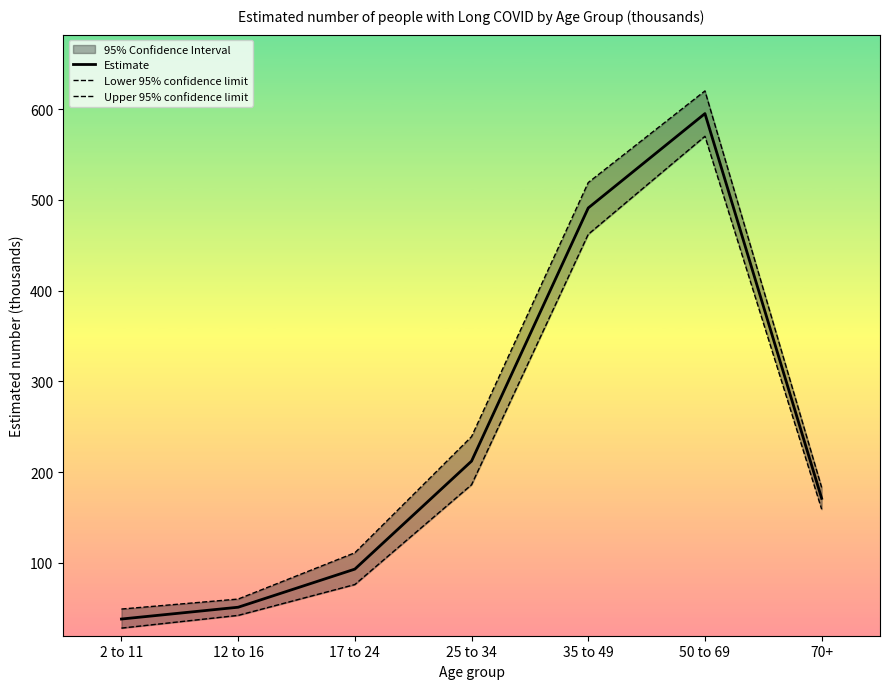

What is the spread (max minus min) of values at 25 to 34?

53